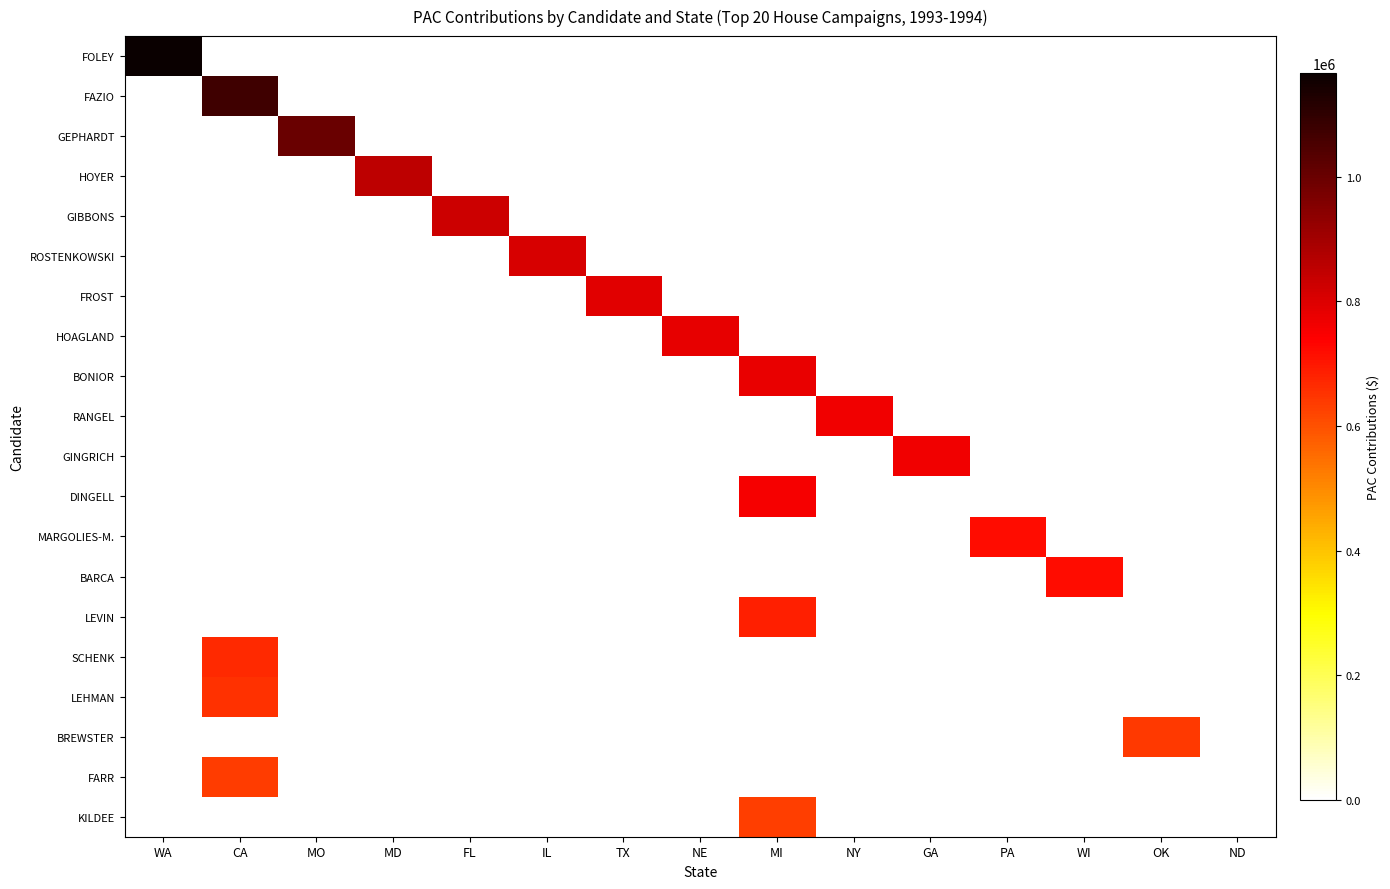

Which category has the highest value across all series?

WA